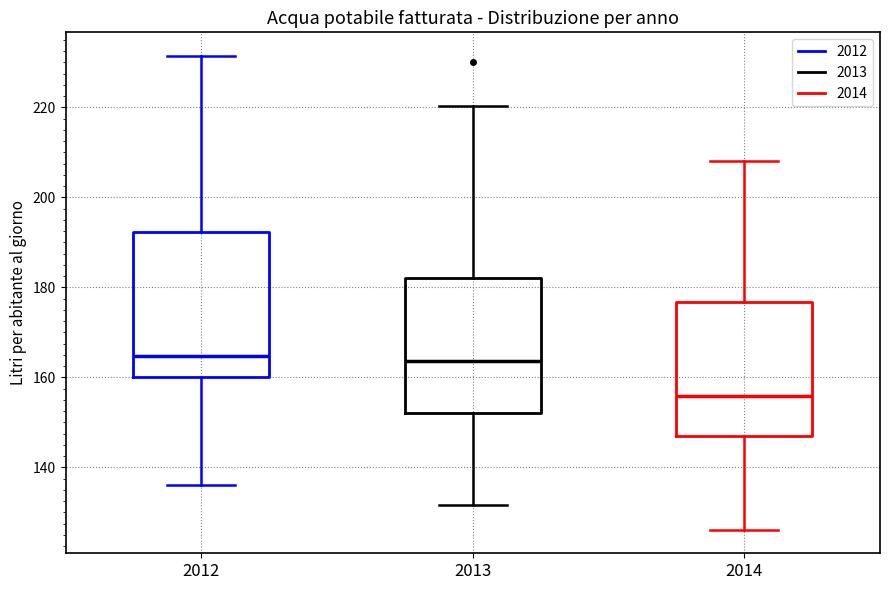

Reading left to right, read every box against the y-axis: the position of its median line, the range the box covers, and the ends of its whiskers. The values are not printed on the chart, so give them approximately, as read against the axis.

2012: median 164, box 160 to 192, whiskers 136 to 232
2013: median 164, box 152 to 182, whiskers 132 to 220
2014: median 156, box 146 to 176, whiskers 126 to 208